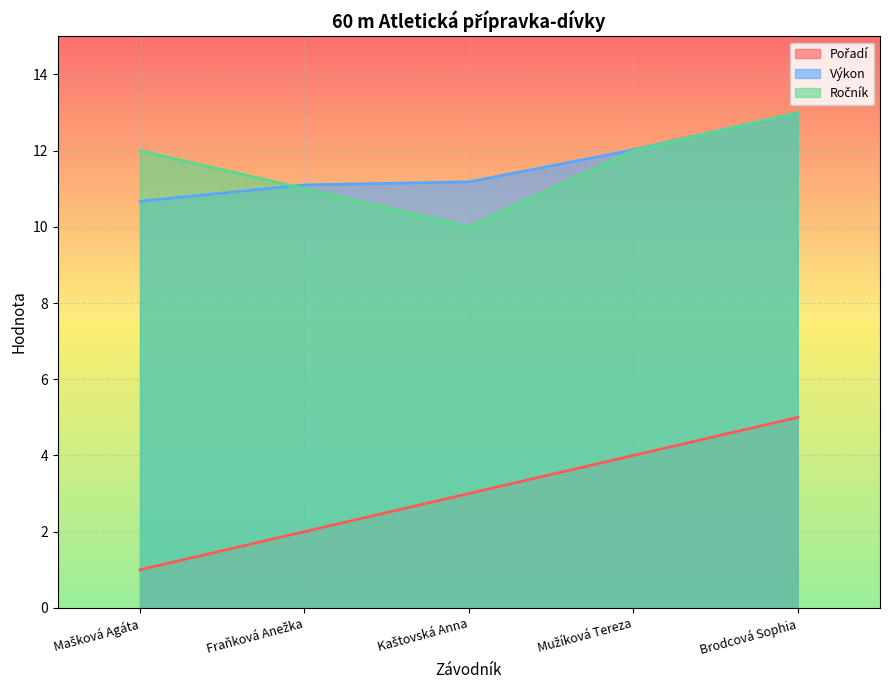

Rank the categories by Pořadí value from highest to lowest.

Brodcová Sophia, Mužíková Tereza, Kaštovská Anna, Fraňková Anežka, Mašková Agáta